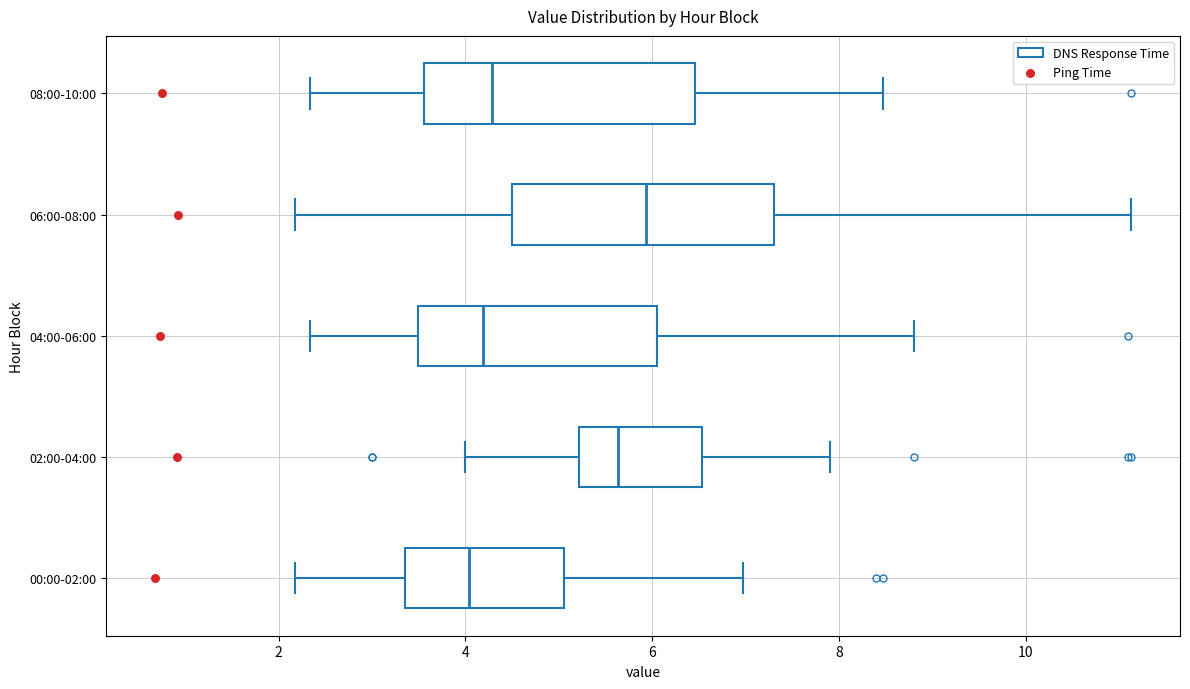

Where does the right whisker of the box for 06:00-08:00 end on the x-axis? The values are not printed on the chart, so give them approximately, as read against the axis.

11.2